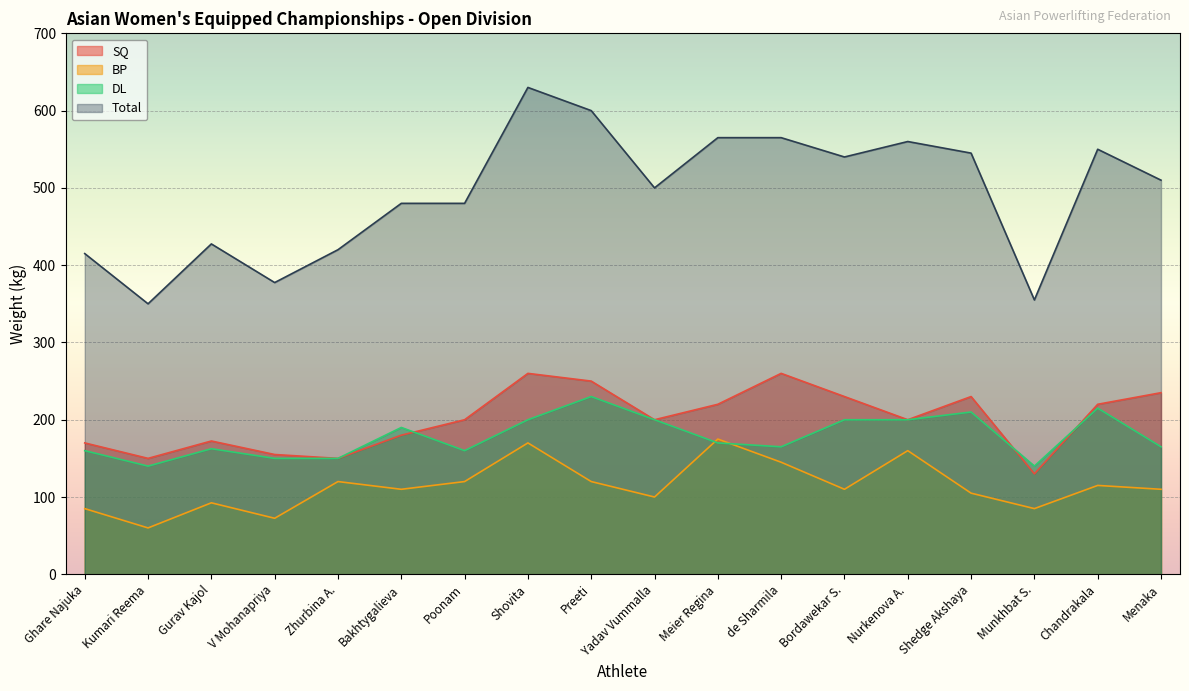

Which series ends up on top after the final intersection of BP and DL?

DL